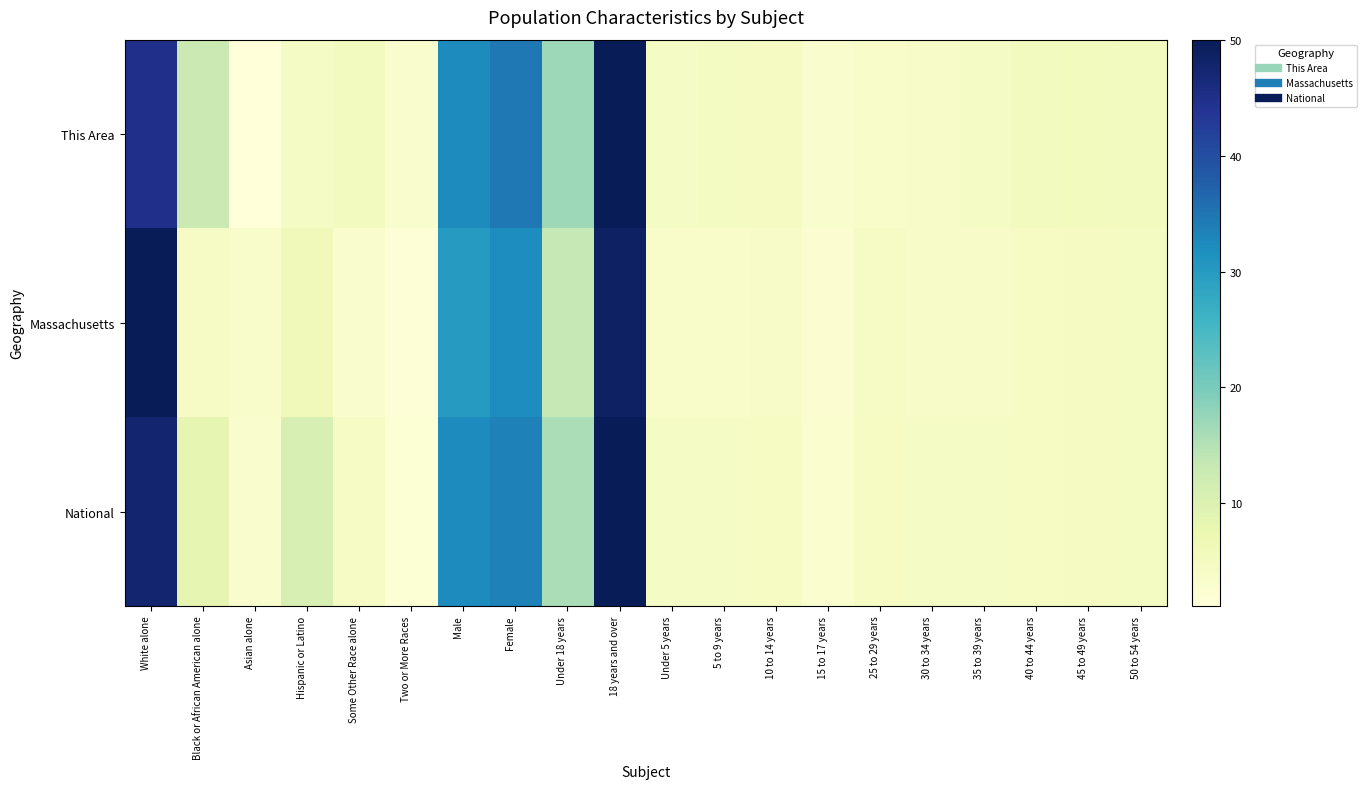

Rank the series by their maximum value, from highest to lowest.

This Area, Massachusetts, National